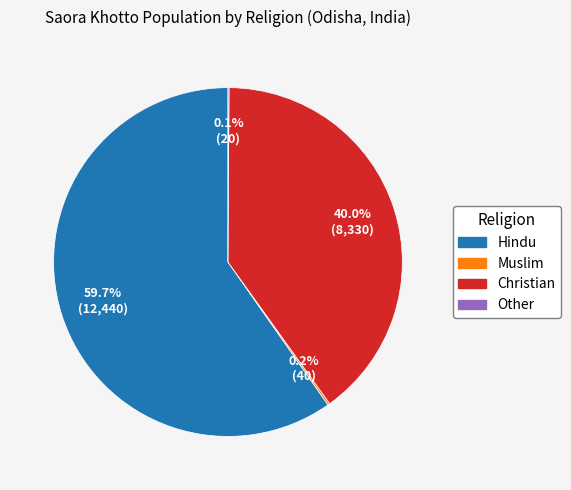

To the nearest percent, what portion does Christian represent?

40%